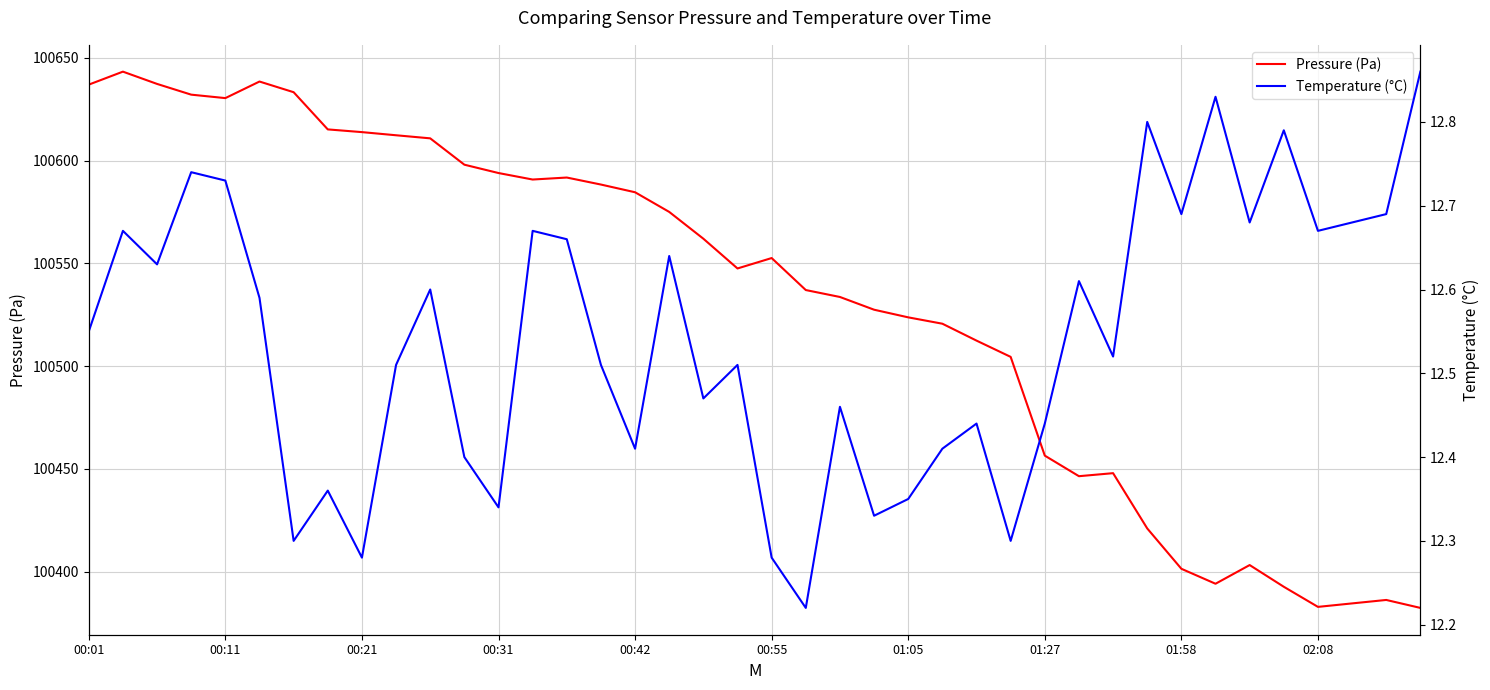

True or false: Pressure (Pa) has a value of 23884.0 at 02:08.

False